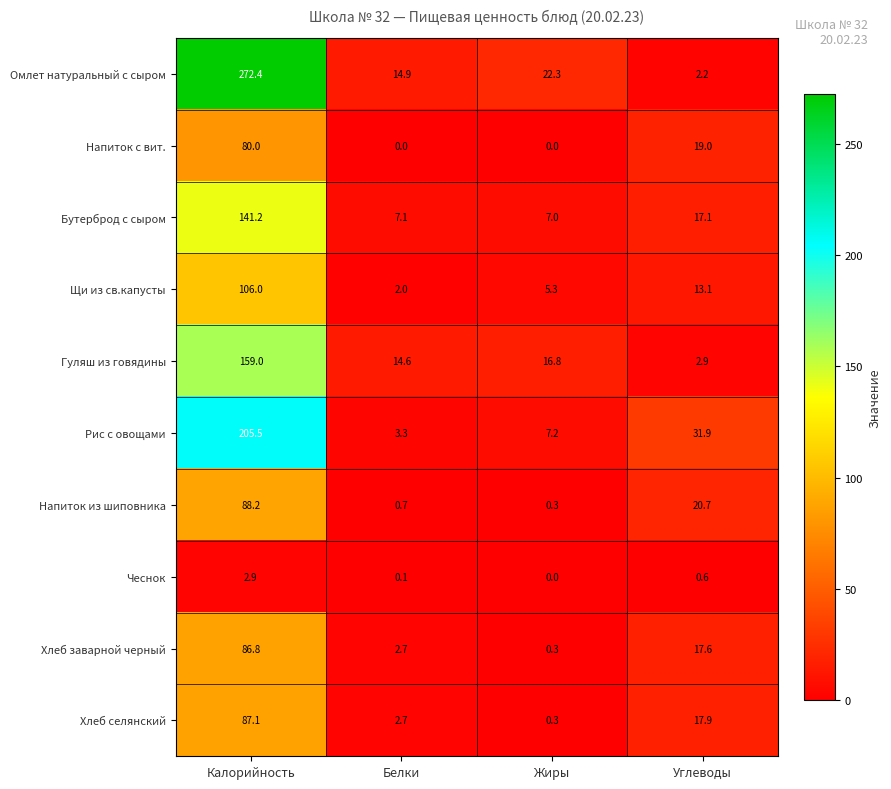

The Щи из св.капусты series shows 2.0 at Белки. True or false?

True